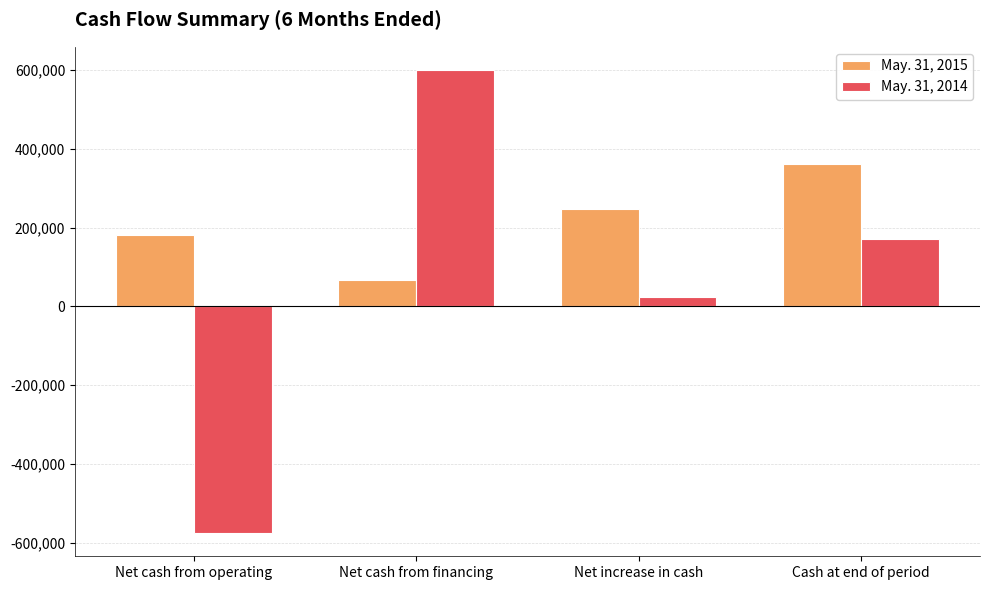

At which label is May. 31, 2015 closest to 213745?

Net cash from operating